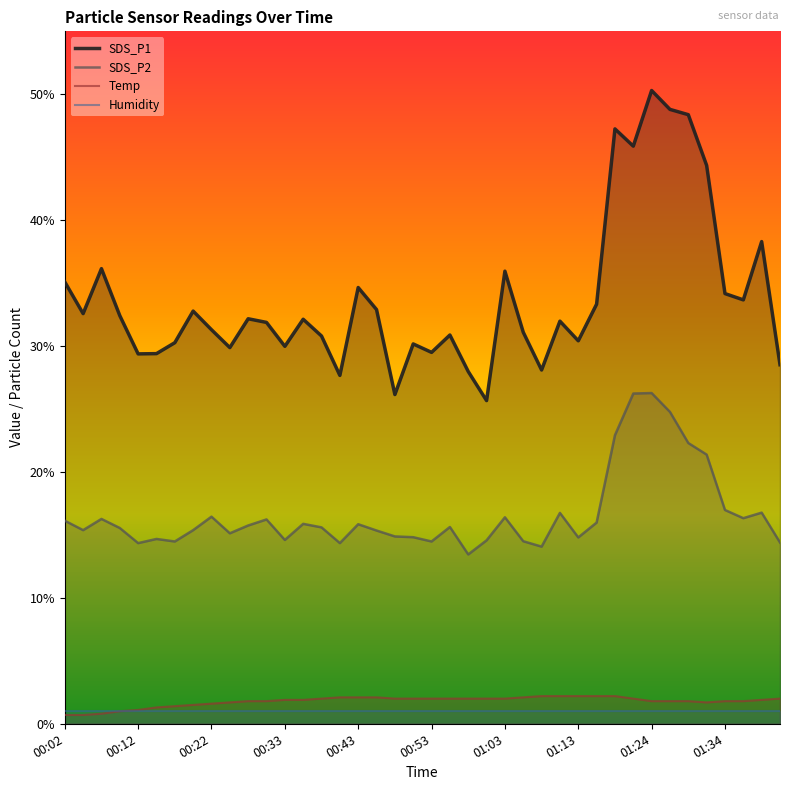

The value of SDS_P2 at 01:16 is 9.3. True or false?

False